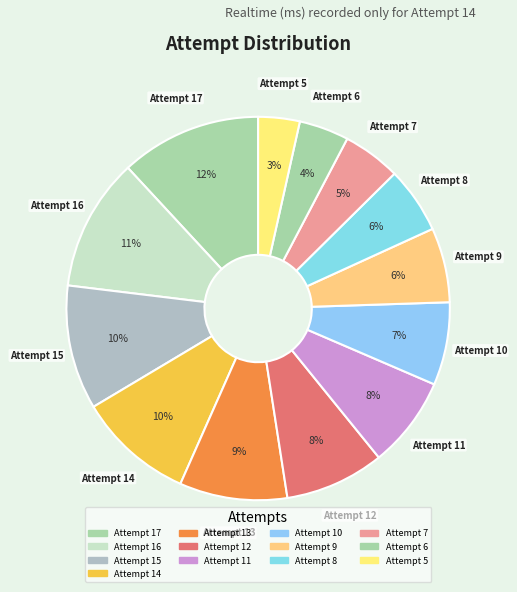

Which slice is the smallest?

Attempt 5